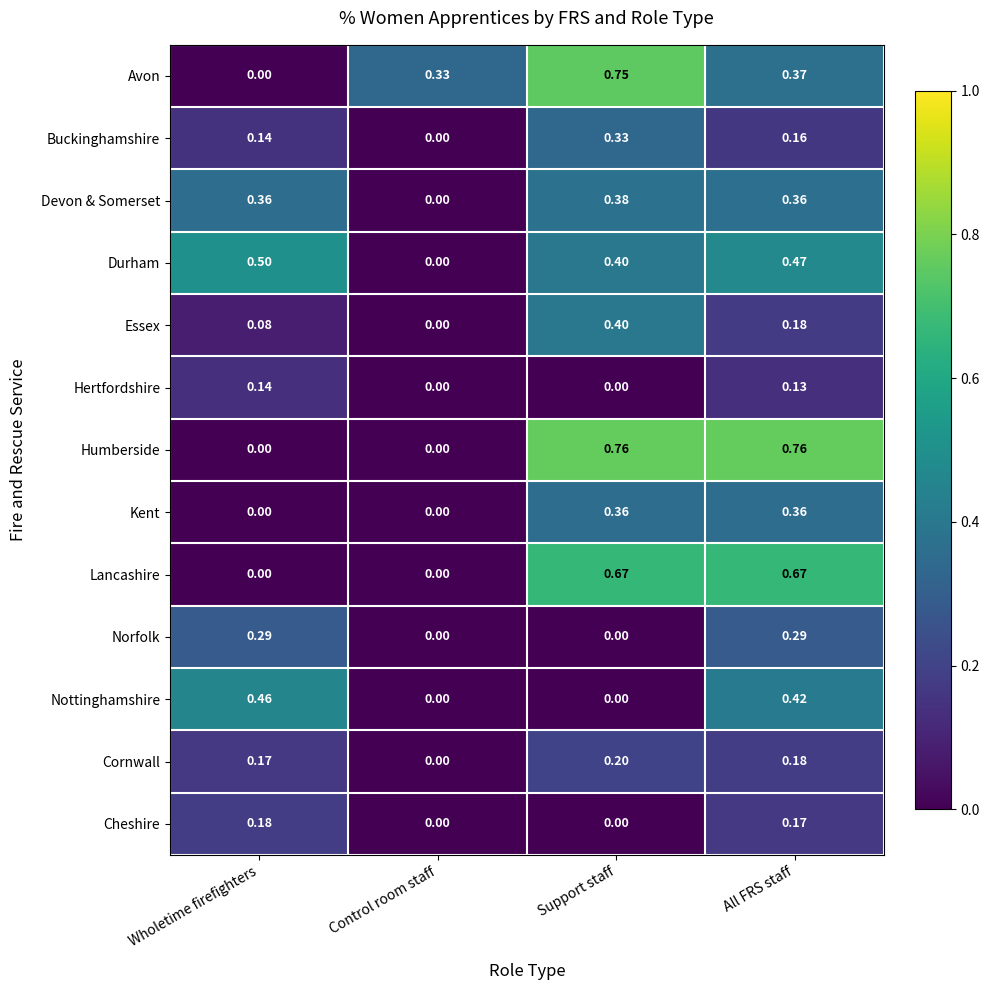

At which category is the sum across all series the highest?

All FRS staff